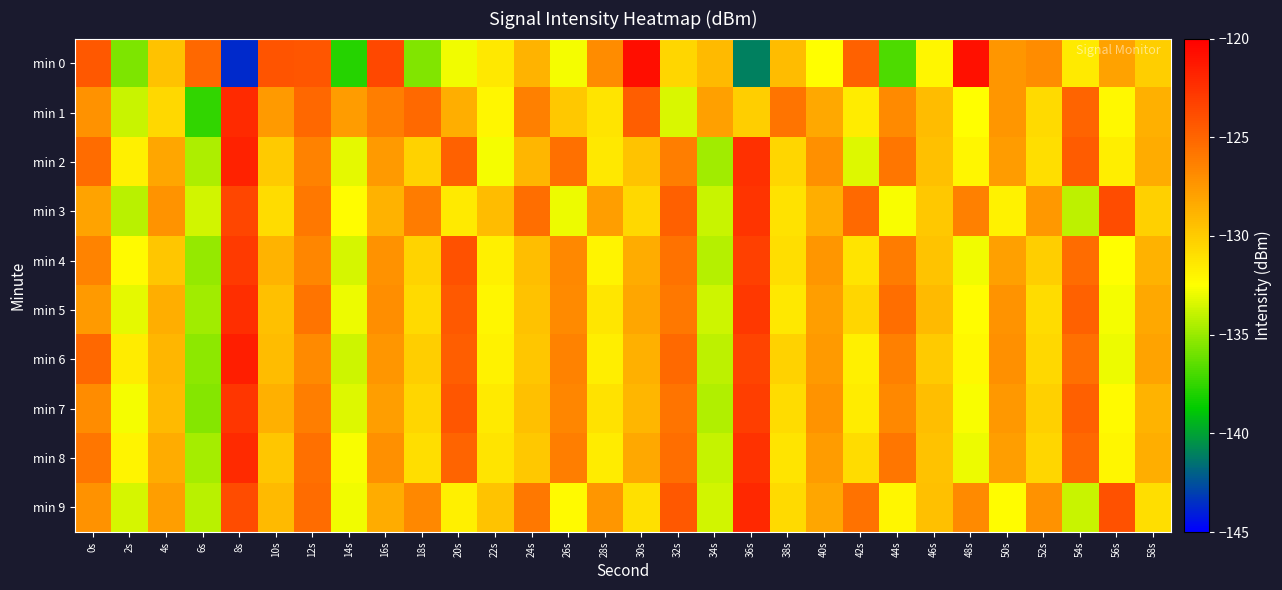

Reading left to right, what are all the values shown in this chart?

min 0: 0s=-124.3	2s=-135.7	4s=-129.6	6s=-125.2	8s=-143.6	10s=-124.1	12s=-124.3	14s=-137.8	16s=-123.6	18s=-135.6	20s=-132.8	22s=-131.3	24s=-128.8	26s=-132.7	28s=-126.9	30s=-120.8	32s=-130.5	34s=-129.1	36s=-141.0	38s=-129.2	40s=-132.5	42s=-124.8	44s=-136.8	46s=-132.1	48s=-120.9	50s=-127.4	52s=-126.9	54s=-131.5	56s=-127.9	58s=-130.1
min 1: 0s=-127.1	2s=-133.8	4s=-130.6	6s=-137.5	8s=-122.1	10s=-127.6	12s=-125.1	14s=-127.6	16s=-126.2	18s=-125.2	20s=-128.5	22s=-132.1	24s=-126.3	26s=-129.8	28s=-131.2	30s=-124.6	32s=-133.4	34s=-127.9	36s=-130.1	38s=-125.7	40s=-128.3	42s=-131.6	44s=-126.8	46s=-129.2	48s=-132.5	50s=-127.4	52s=-130.7	54s=-124.9	56s=-132.2	58s=-128.6
min 2: 0s=-125.3	2s=-131.8	4s=-128.2	6s=-134.5	8s=-121.7	10s=-129.9	12s=-126.4	14s=-133.1	16s=-127.6	18s=-130.3	20s=-124.8	22s=-132.7	24s=-128.9	26s=-125.5	28s=-131.4	30s=-129.6	32s=-126.2	34s=-134.8	36s=-122.4	38s=-130.5	40s=-127.1	42s=-133.3	44s=-125.8	46s=-129.4	48s=-132.1	50s=-127.7	52s=-130.9	54s=-124.5	56s=-131.7	58s=-128.4
min 3: 0s=-128.1	2s=-134.2	4s=-127.3	6s=-133.6	8s=-123.5	10s=-130.8	12s=-125.9	14s=-132.4	16s=-128.7	18s=-126.1	20s=-131.5	22s=-129.2	24s=-125.4	26s=-132.9	28s=-127.8	30s=-130.6	32s=-124.7	34s=-133.8	36s=-122.6	38s=-131.1	40s=-128.5	42s=-125.2	44s=-132.6	46s=-129.8	48s=-126.3	50s=-131.9	52s=-127.5	54s=-134.1	56s=-123.8	58s=-130.2
min 4: 0s=-126.5	2s=-132.3	4s=-129.7	6s=-135.1	8s=-122.9	10s=-128.8	12s=-126.6	14s=-133.5	16s=-127.2	18s=-130.4	20s=-124.1	22s=-131.8	24s=-129.3	26s=-126.7	28s=-132.0	30s=-128.4	32s=-125.6	34s=-134.3	36s=-123.2	38s=-130.9	40s=-127.4	42s=-131.2	44s=-126.1	46s=-129.6	48s=-132.8	50s=-127.9	52s=-130.1	54s=-125.3	56s=-132.5	58s=-128.7
min 5: 0s=-127.6	2s=-133.1	4s=-128.5	6s=-134.8	8s=-122.3	10s=-129.4	12s=-125.7	14s=-132.9	16s=-127.0	18s=-130.7	20s=-124.4	22s=-132.1	24s=-129.5	26s=-126.8	28s=-131.3	30s=-128.2	32s=-125.9	34s=-133.7	36s=-122.8	38s=-131.4	40s=-127.8	42s=-130.5	44s=-125.4	46s=-129.1	48s=-132.4	50s=-127.3	52s=-130.8	54s=-124.8	56s=-132.7	58s=-128.3
min 6: 0s=-125.1	2s=-131.6	4s=-128.9	6s=-135.3	8s=-121.5	10s=-129.2	12s=-126.8	14s=-133.7	16s=-127.4	18s=-130.1	20s=-124.6	22s=-131.9	24s=-129.7	26s=-126.4	28s=-131.7	30s=-128.6	32s=-125.2	34s=-134.1	36s=-123.4	38s=-130.3	40s=-127.6	42s=-131.8	44s=-126.3	46s=-129.9	48s=-132.2	50s=-127.1	52s=-130.6	54s=-125.5	56s=-132.9	58s=-128.1
min 7: 0s=-126.9	2s=-132.7	4s=-129.1	6s=-135.5	8s=-122.7	10s=-128.6	12s=-126.2	14s=-133.3	16s=-127.8	18s=-130.5	20s=-124.2	22s=-131.5	24s=-129.4	26s=-126.6	28s=-131.1	30s=-128.9	32s=-125.7	34s=-134.4	36s=-123.1	38s=-130.8	40s=-127.3	42s=-131.6	44s=-126.7	46s=-129.3	48s=-132.6	50s=-127.5	52s=-130.2	54s=-124.7	56s=-132.3	58s=-128.8
min 8: 0s=-125.8	2s=-132.0	4s=-128.4	6s=-134.7	8s=-122.1	10s=-129.7	12s=-125.5	14s=-132.6	16s=-127.1	18s=-130.9	20s=-124.9	22s=-131.2	24s=-129.8	26s=-126.2	28s=-131.6	30s=-128.3	32s=-125.4	34s=-133.9	36s=-122.5	38s=-131.2	40s=-127.7	42s=-130.8	44s=-125.8	46s=-129.5	48s=-132.9	50s=-127.8	52s=-130.5	54s=-125.1	56s=-132.1	58s=-128.5
min 9: 0s=-127.2	2s=-133.5	4s=-127.8	6s=-134.2	8s=-123.8	10s=-129.1	12s=-125.3	14s=-132.8	16s=-128.4	18s=-126.7	20s=-131.8	22s=-129.6	24s=-125.9	26s=-132.3	28s=-127.4	30s=-131.0	32s=-124.3	34s=-133.6	36s=-122.0	38s=-130.7	40s=-128.2	42s=-125.6	44s=-132.1	46s=-129.4	48s=-126.8	50s=-132.4	52s=-127.2	54s=-133.8	56s=-124.1	58s=-130.9